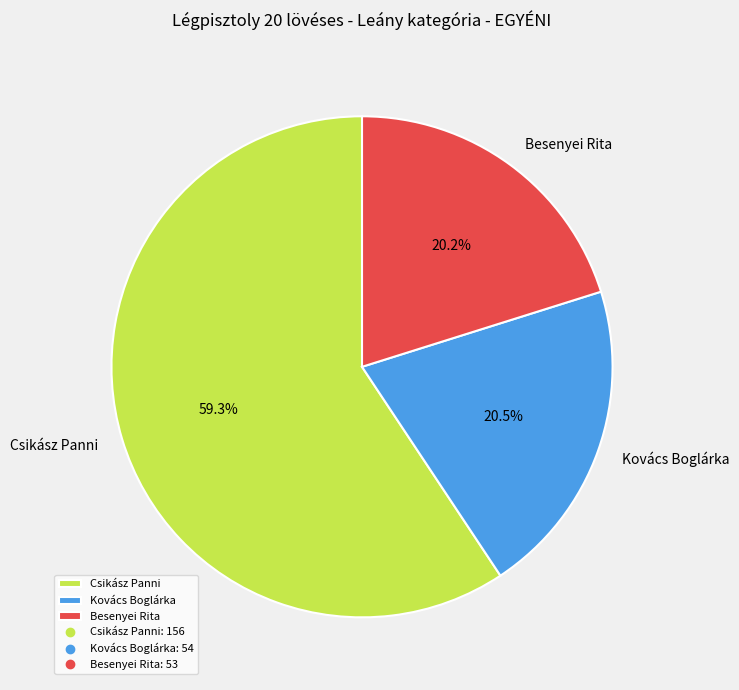

What is the largest slice in the pie chart?

Csikász Panni